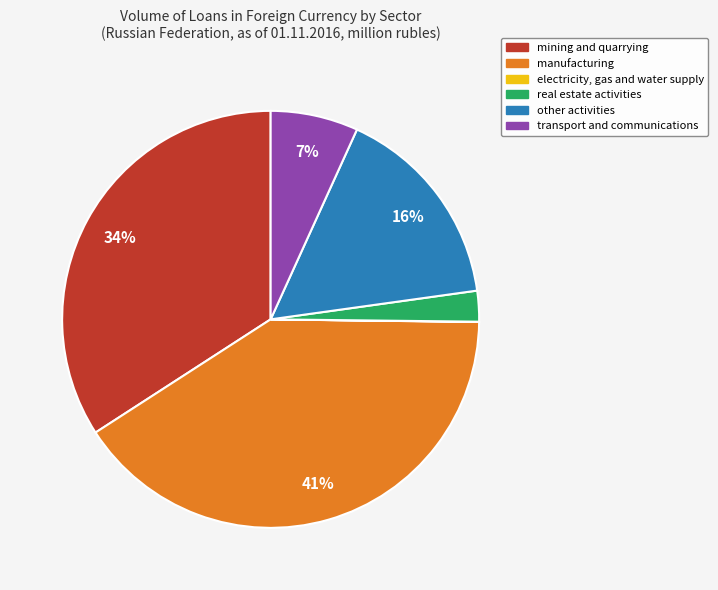

Combined, do real estate activities and other activities account for over 50%?

No